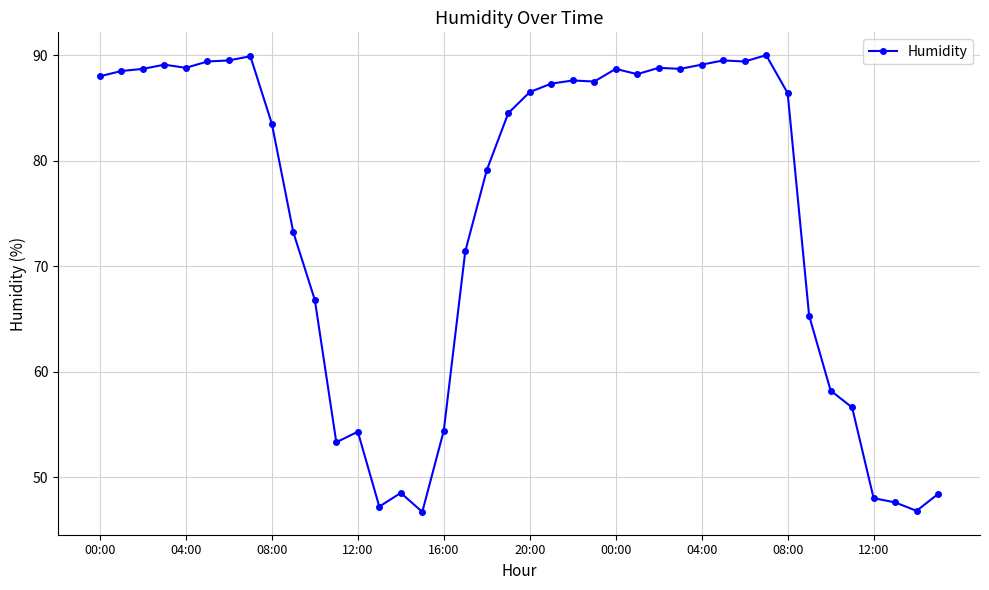

What is the difference between the second highest and minimum values?

43.2